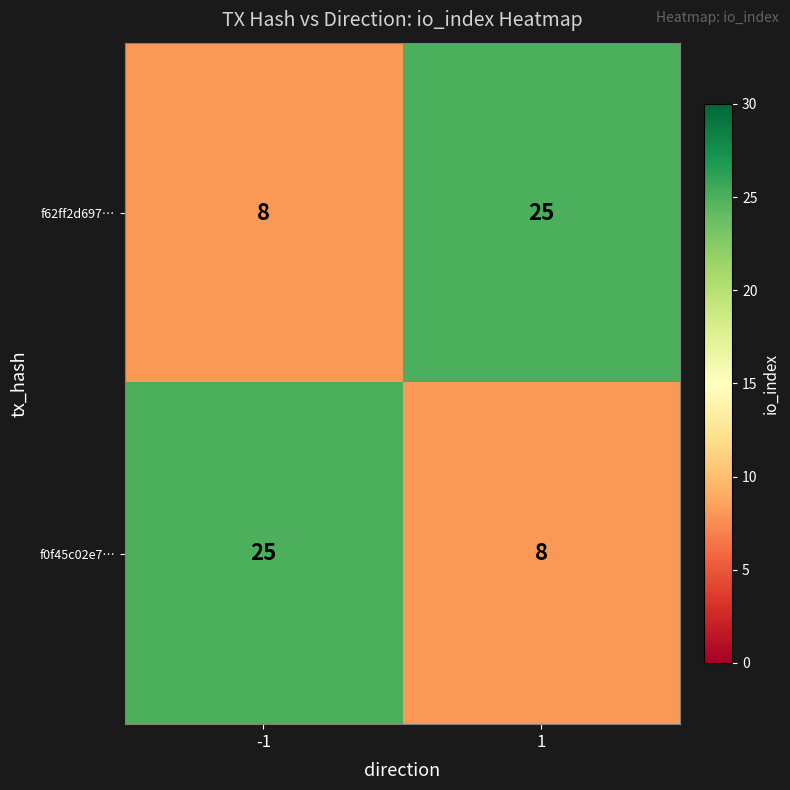

What is the spread (max minus min) of values at -1?

17